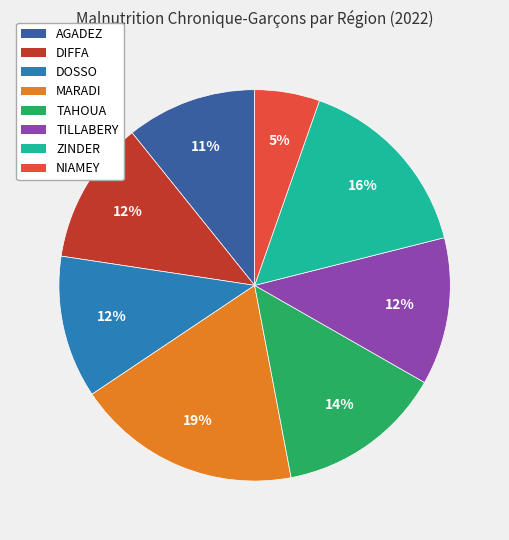

How many segments does this pie chart have?

8